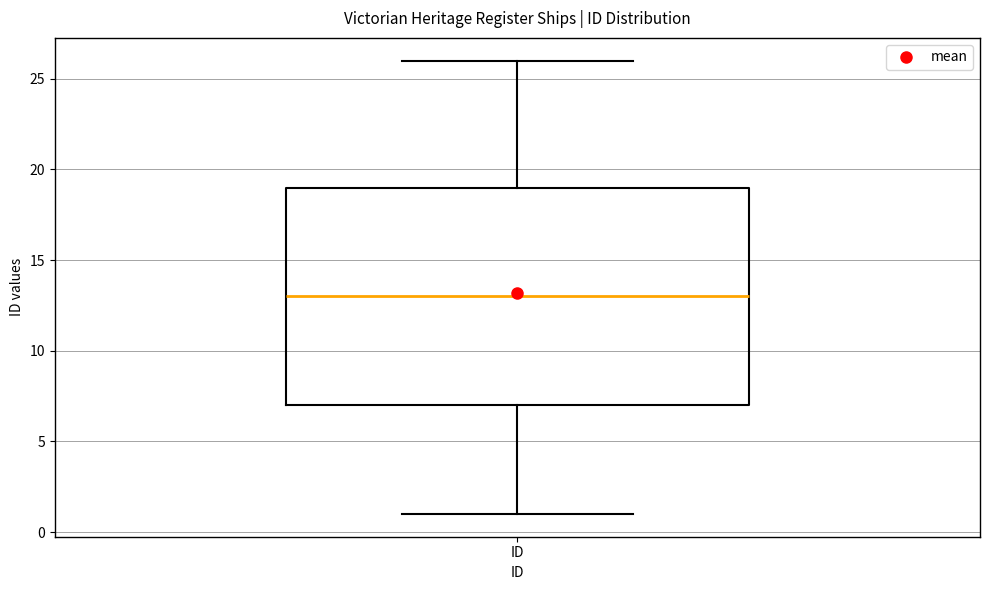

Read this box plot against the y-axis: the position of the median line, the range covered by the box, and the ends of both whiskers. The values are not printed on the chart, so give them approximately, as read against the axis.

median 13, box 7 to 19, whiskers 1 to 26